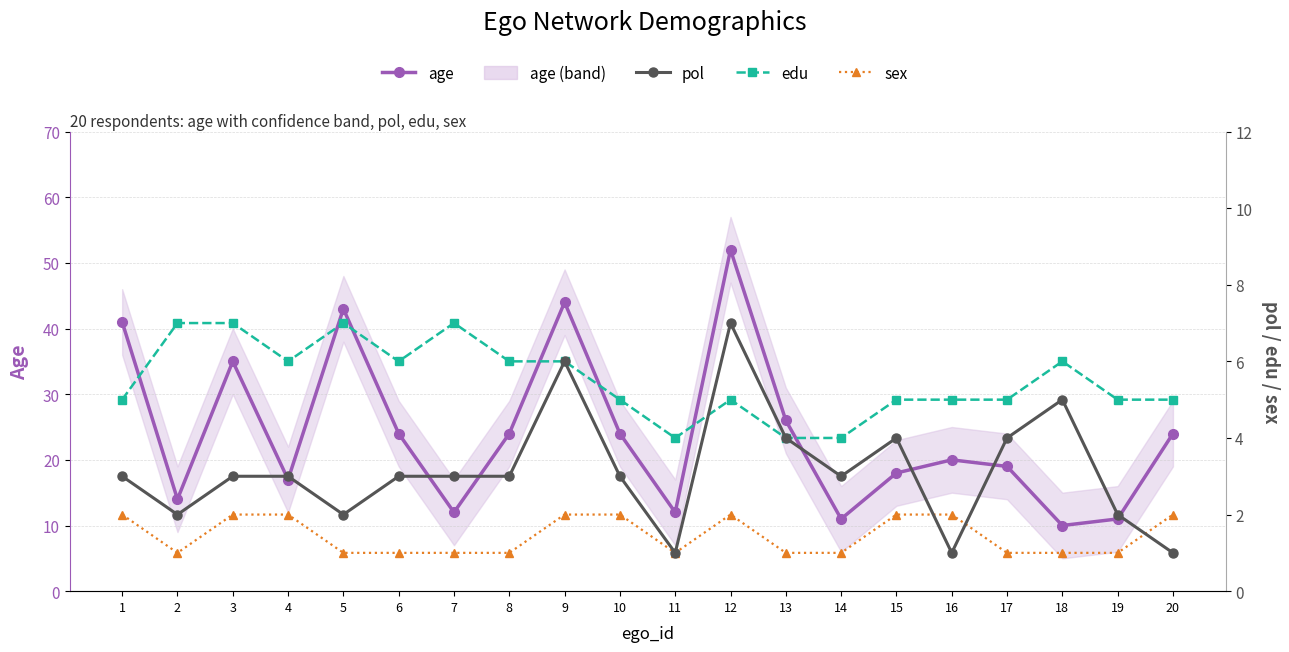

Reading left to right, extract all data points from this chart.

age: 41	14	35	17	43	24	12	24	44	24	12	52	26	11	18	20	19	10	11	24
pol: 3	2	3	3	2	3	3	3	6	3	1	7	4	3	4	1	4	5	2	1
edu: 5	7	7	6	7	6	7	6	6	5	4	5	4	4	5	5	5	6	5	5
sex: 2	1	2	2	1	1	1	1	2	2	1	2	1	1	2	2	1	1	1	2